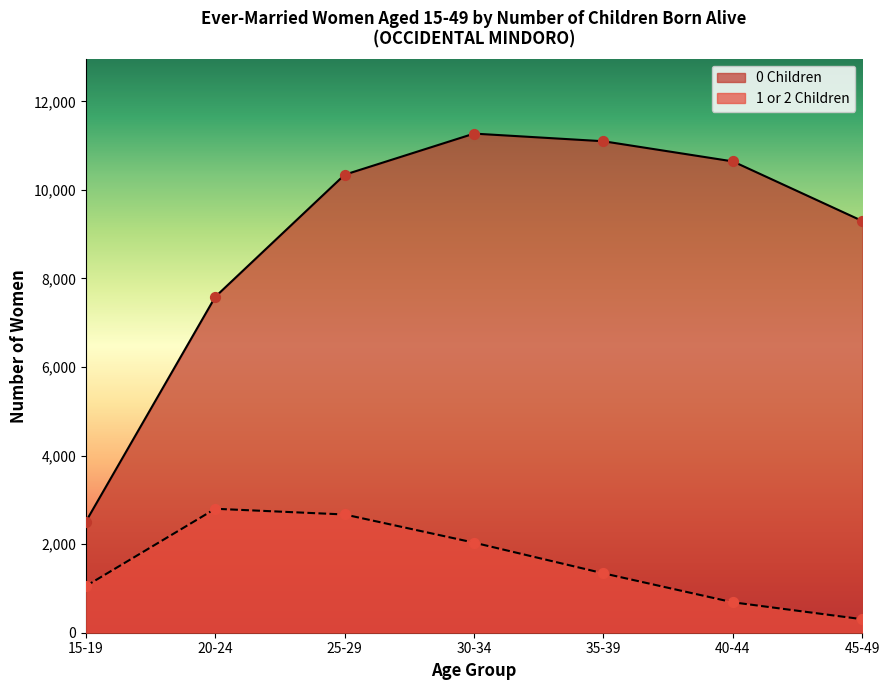

What is the total value across all series at 30-34?

13305